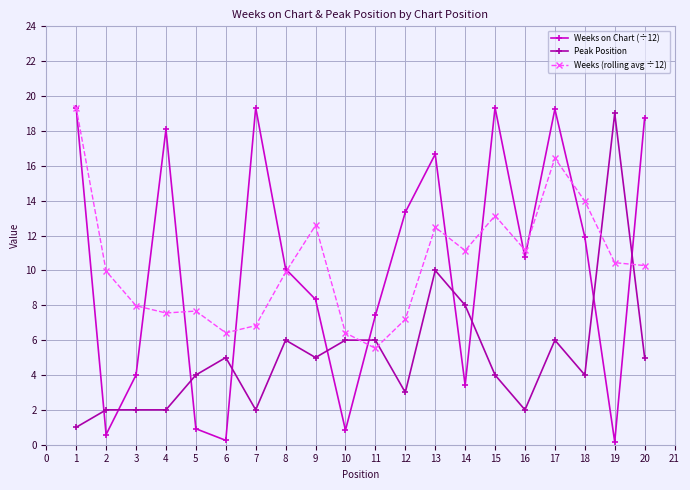

Count the number of categories in the chart.

20